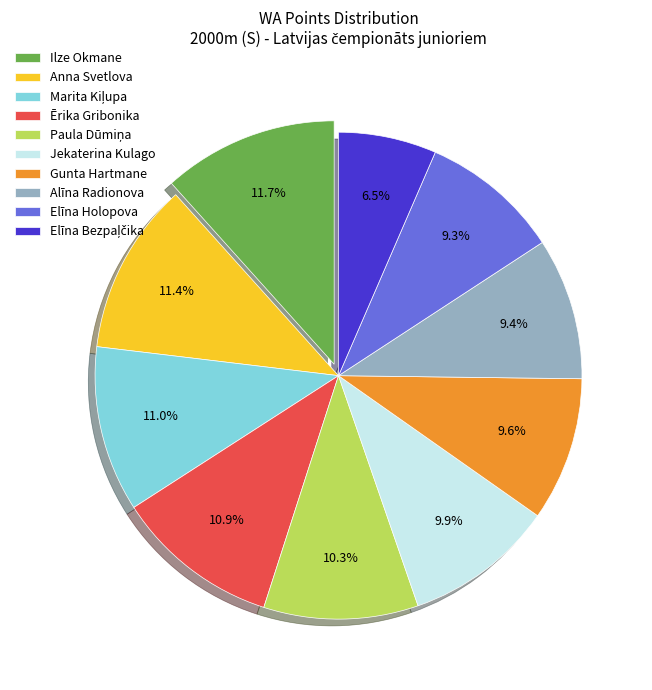

Approximately how many times larger is the value at Anna Svetlova compared to Gunta Hartmane?

1.2